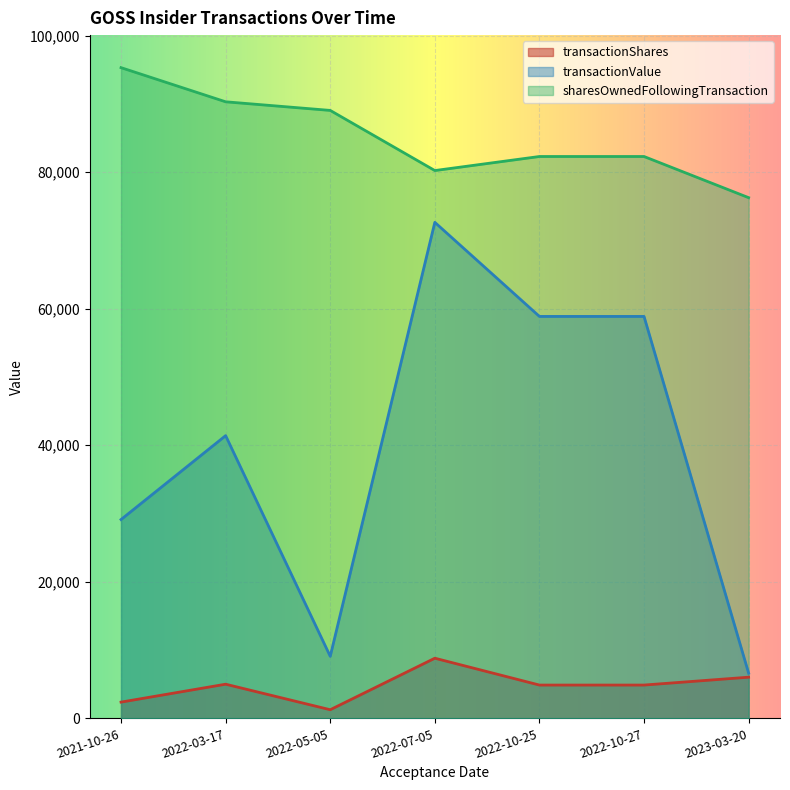

The sharesOwnedFollowingTransaction series shows 166958 at 2021-10-26. True or false?

False